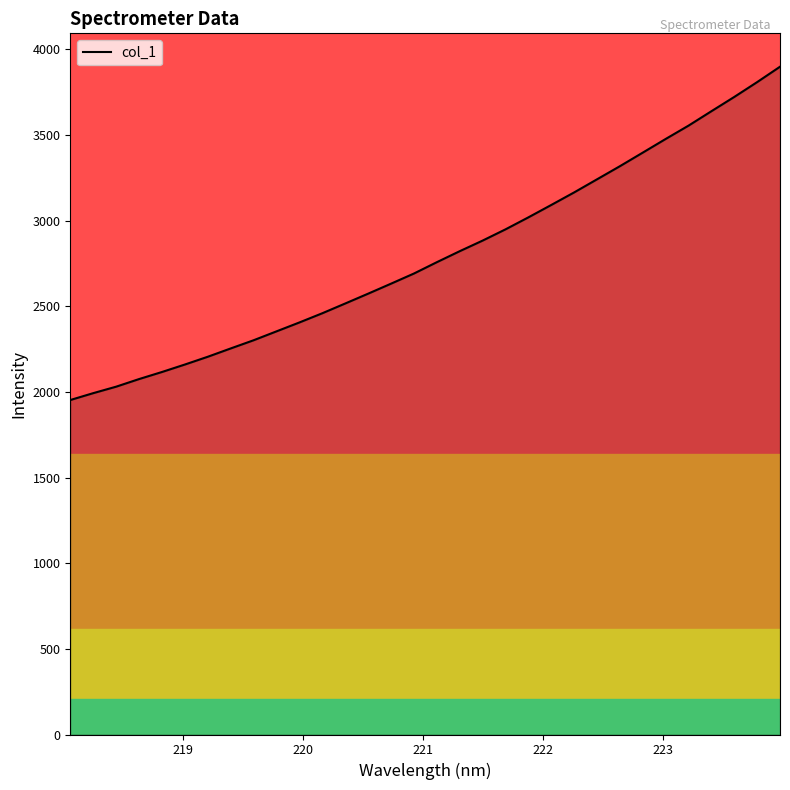

What is the difference between the maximum and minimum values?

1945.9